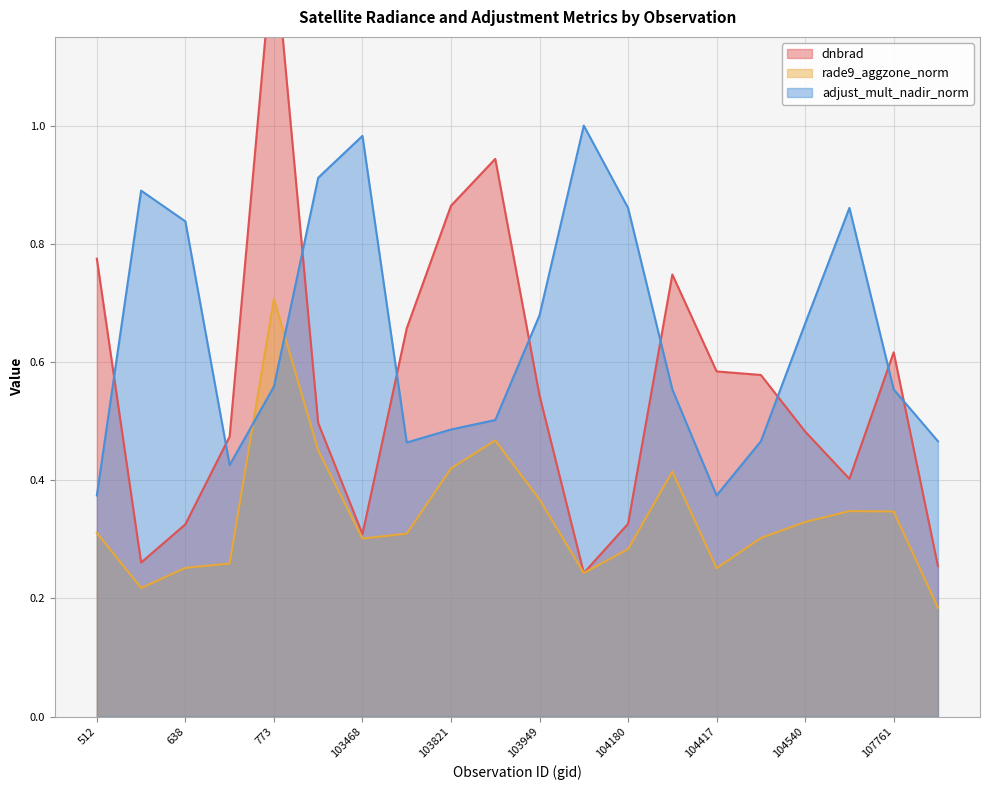

Reading right to left, transcribe all the data shown in this chart.

dnbrad: 0.3	0.6	0.4	0.5	0.6	0.6	0.7	0.3	0.2	0.5	0.9	0.9	0.7	0.3	0.5	1.3	0.5	0.3	0.3	0.8
rade9_aggzone_norm: 0.2	0.3	0.3	0.3	0.3	0.3	0.4	0.3	0.2	0.4	0.5	0.4	0.3	0.3	0.5	0.7	0.3	0.3	0.2	0.3
adjust_mult_nadir_norm: 0.5	0.6	0.9	0.7	0.5	0.4	0.6	0.9	1.0	0.7	0.5	0.5	0.5	1.0	0.9	0.6	0.4	0.8	0.9	0.4